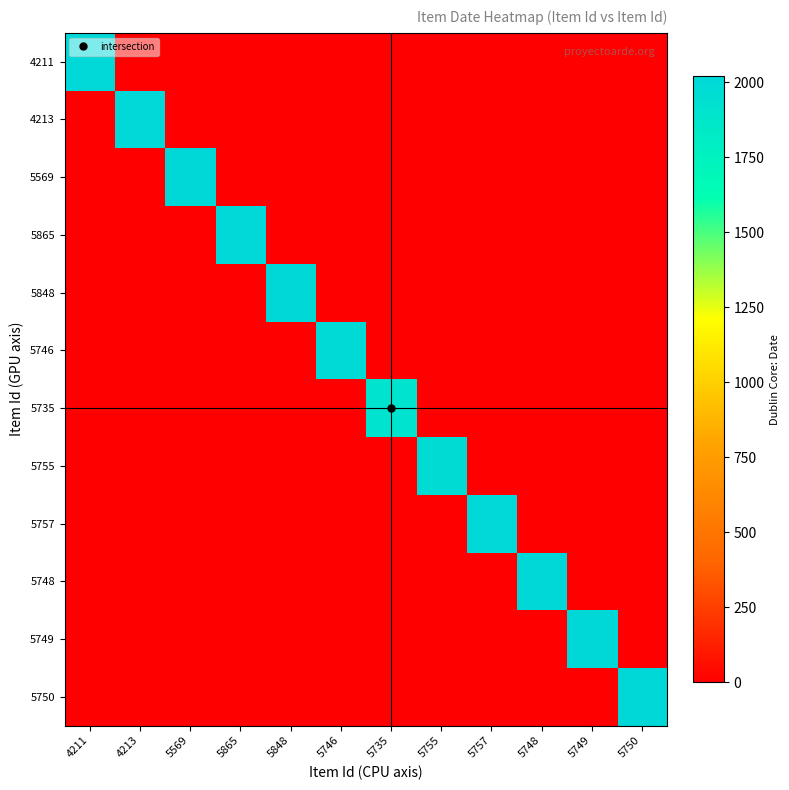

Rank the series by their maximum value, from highest to lowest.

5848, 5569, 5748, 5749, 5750, 5757, 4211, 4213, 5865, 5746, 5755, 5735